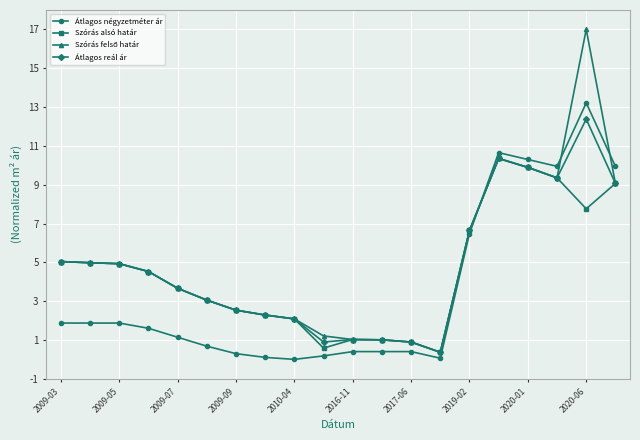

True or false: Átlagos reál ár has more than 2 interior local peaks.

True